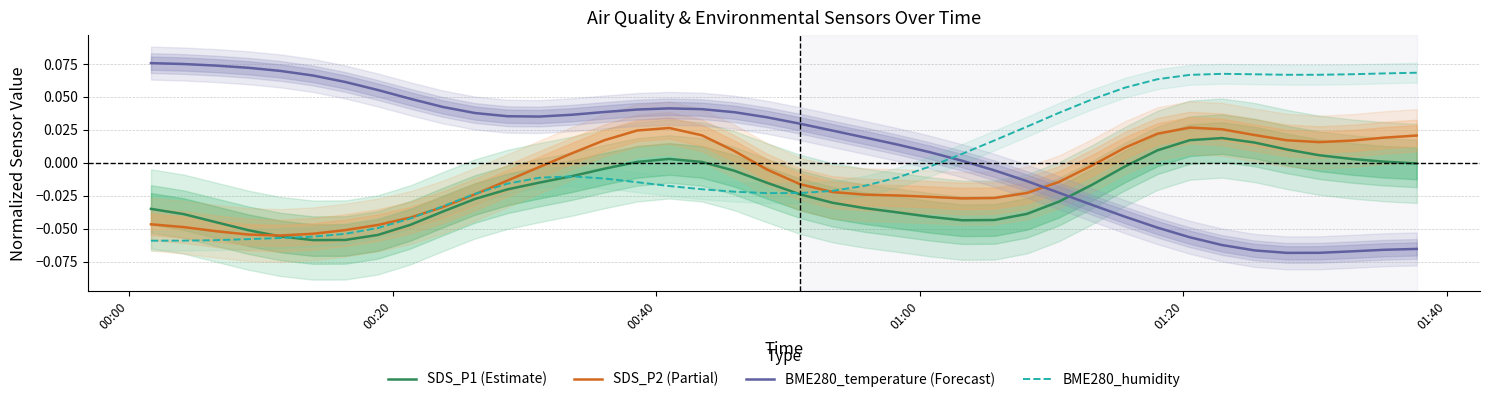

What is the lowest value of the SDS_P2 (Partial) series?

-0.1